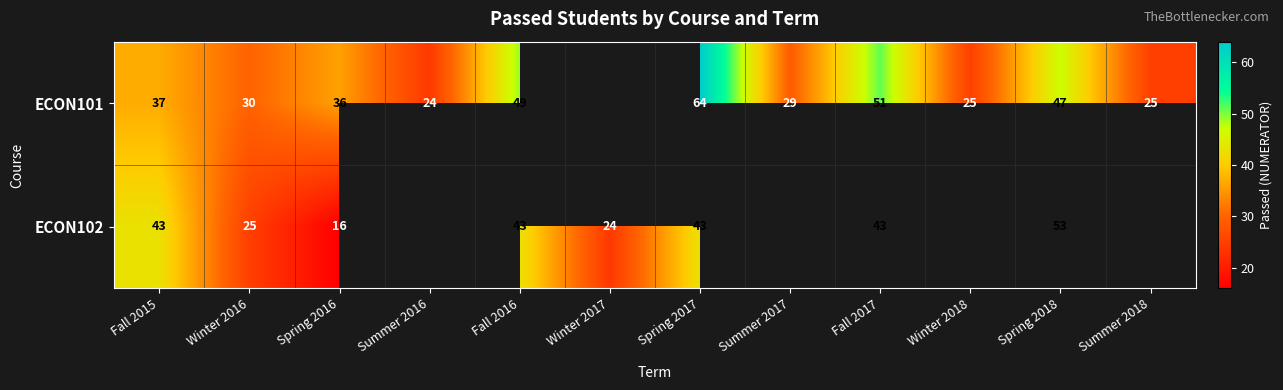

Is the value of ECON102 at Winter 2016 greater than the value of ECON101 at Spring 2016?

No